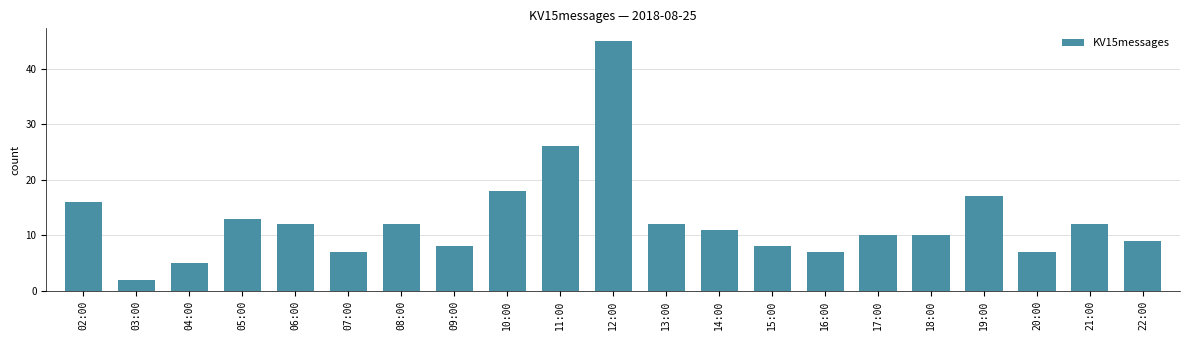

Count the number of categories in the chart.

21